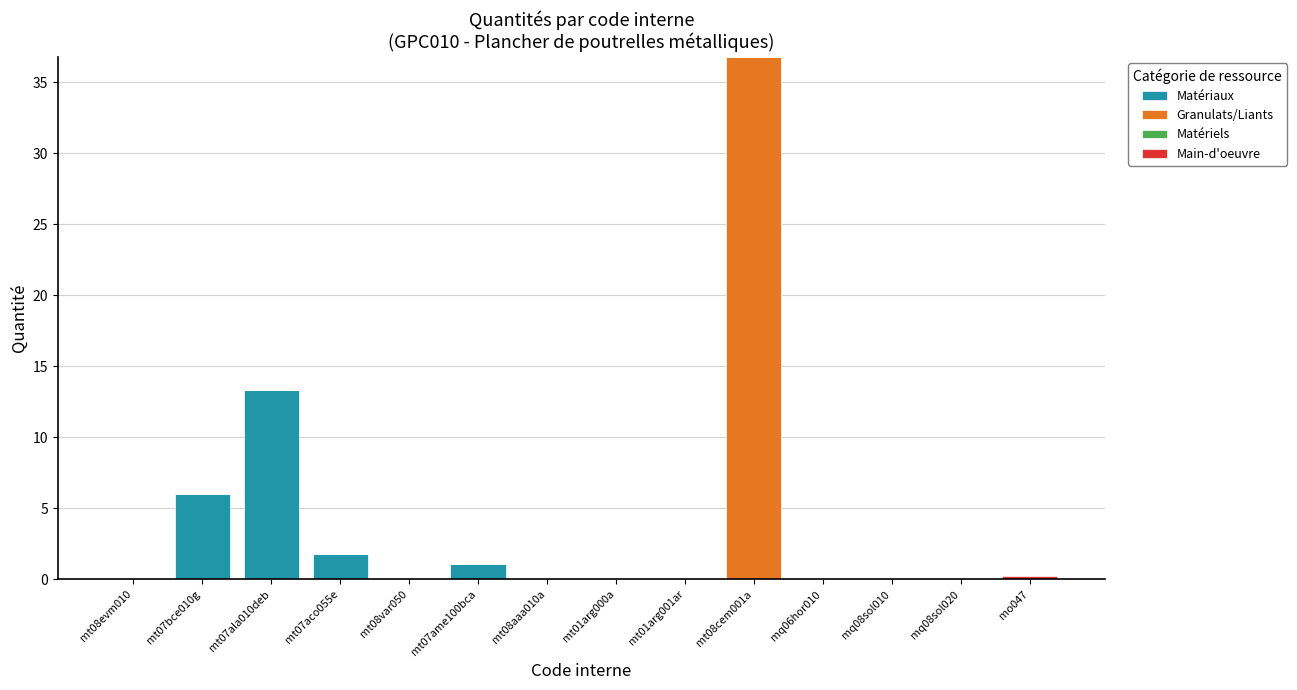

Is it true that Matériaux equals 0.4 at mt07aco055e?

False